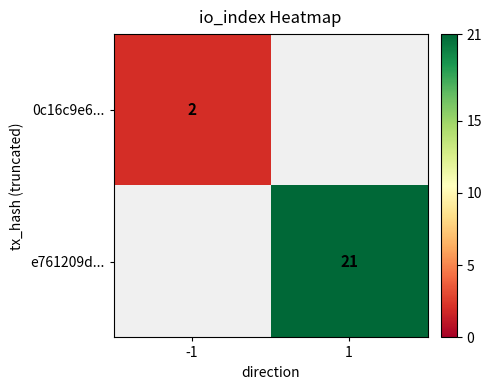

Between 1 and -1, which is larger?

-1